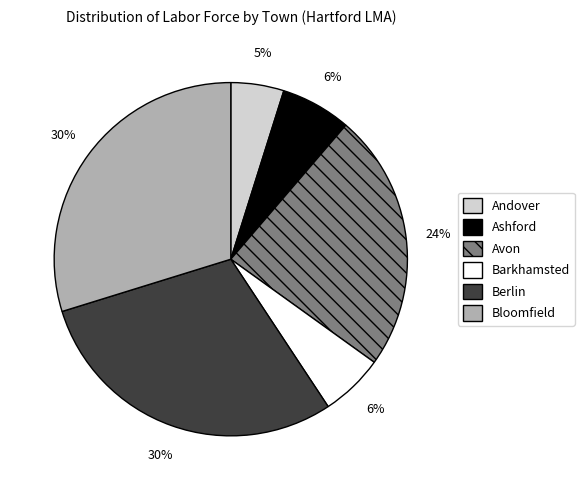

Which slice is the smallest?

Andover